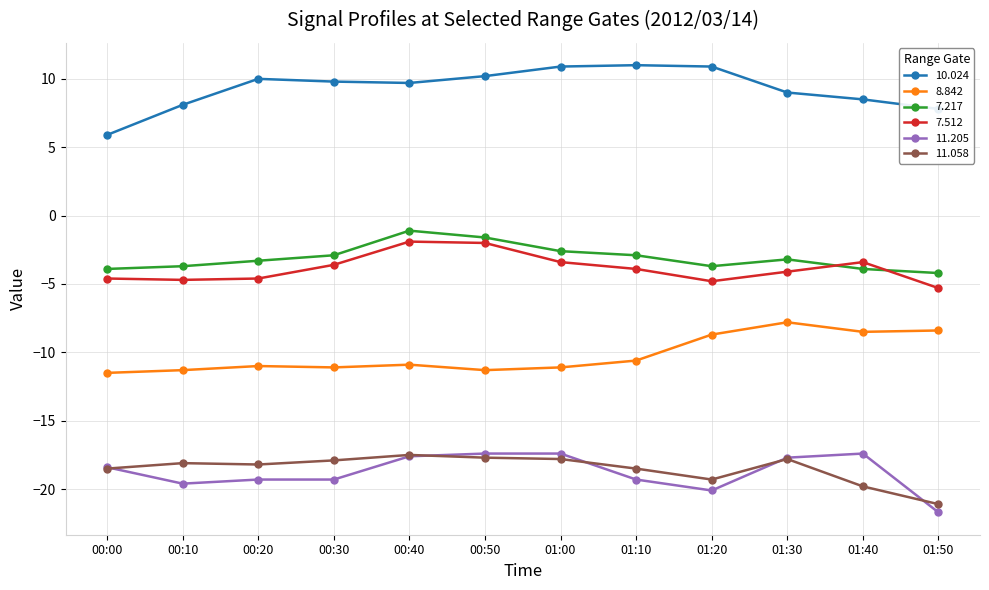

What is the value of the 7.217 point at the 4th from the left?

-2.9